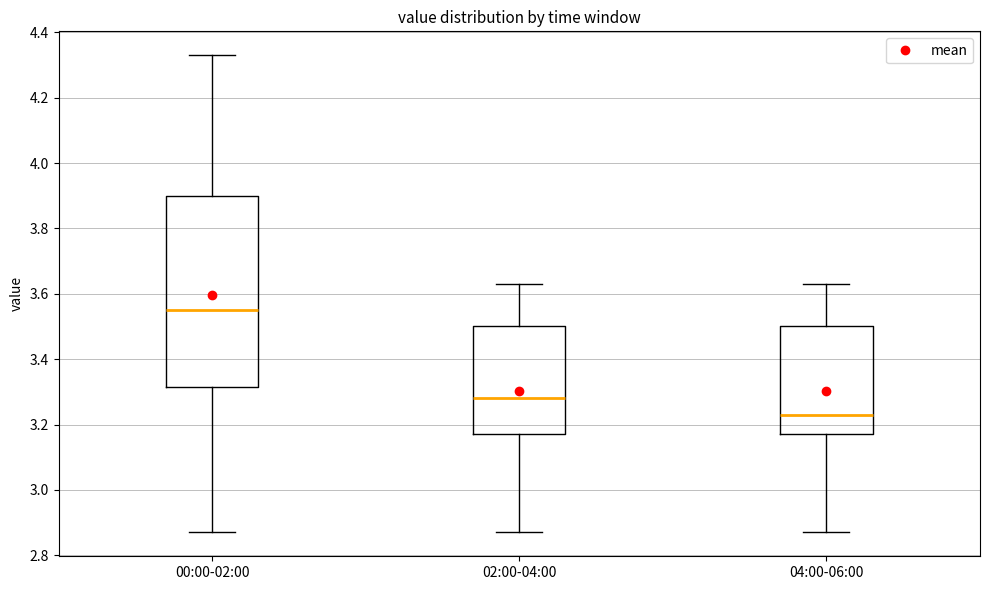

Reading left to right, transcribe this box plot: for each box, give where its median line is, the range the box spans, and where its two whiskers end, as read against the y-axis. The values are not printed on the chart, so give them approximately, as read against the axis.

00:00-02:00: median 3.56, box 3.32 to 3.90, whiskers 2.88 to 4.34
02:00-04:00: median 3.28, box 3.18 to 3.50, whiskers 2.88 to 3.64
04:00-06:00: median 3.24, box 3.18 to 3.50, whiskers 2.88 to 3.64